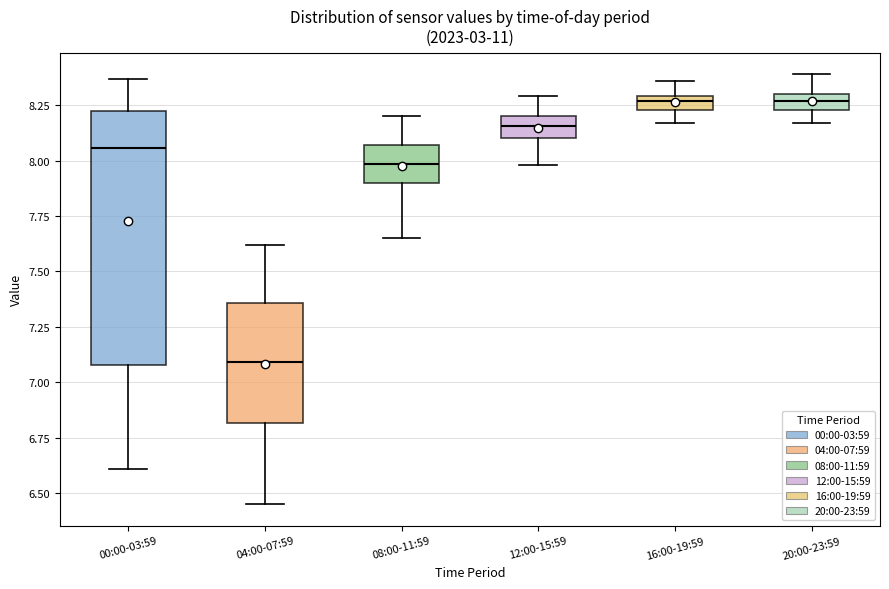

Which box is the tallest, from its lower edge to its upper edge?

00:00-03:59